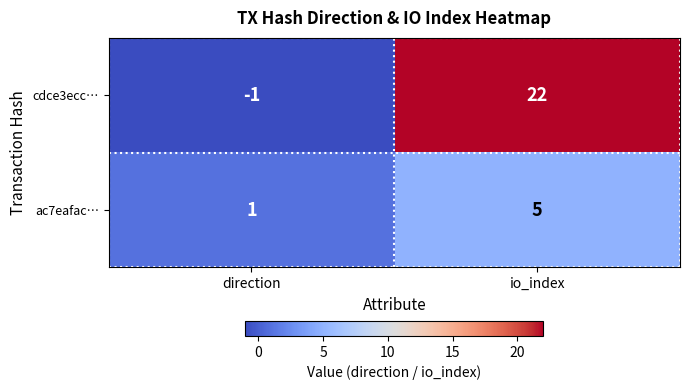

What is the sum of all cdce3ecc… values?

21